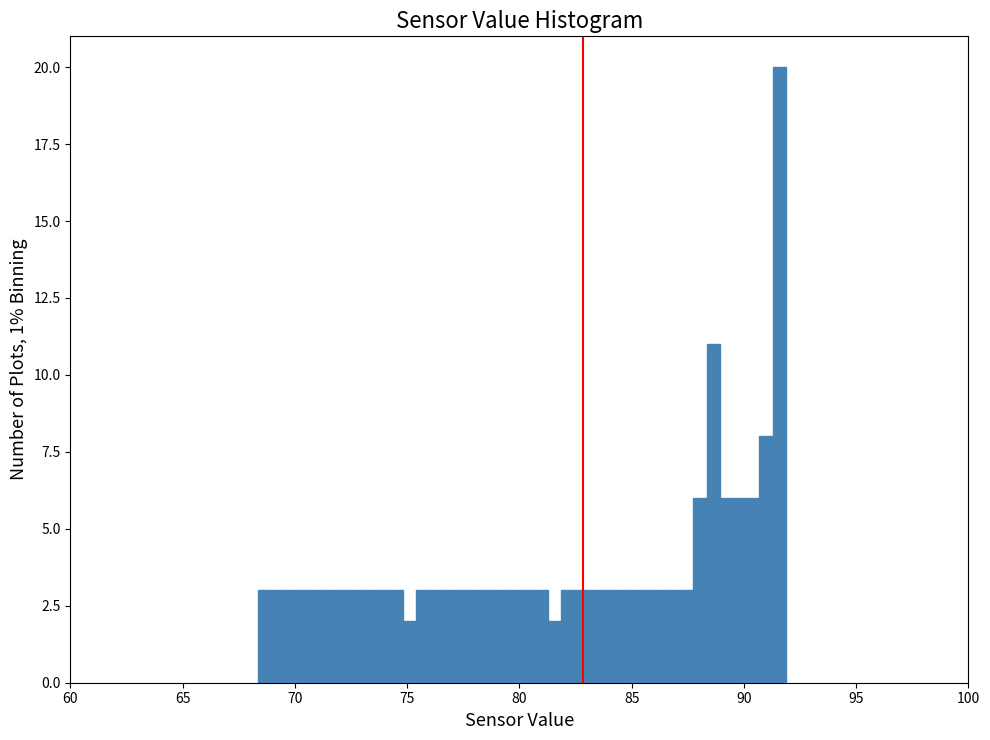

Around what value on the x-axis is the tallest bar? Give the approximate position of its centre, as read against the axis.

91.5